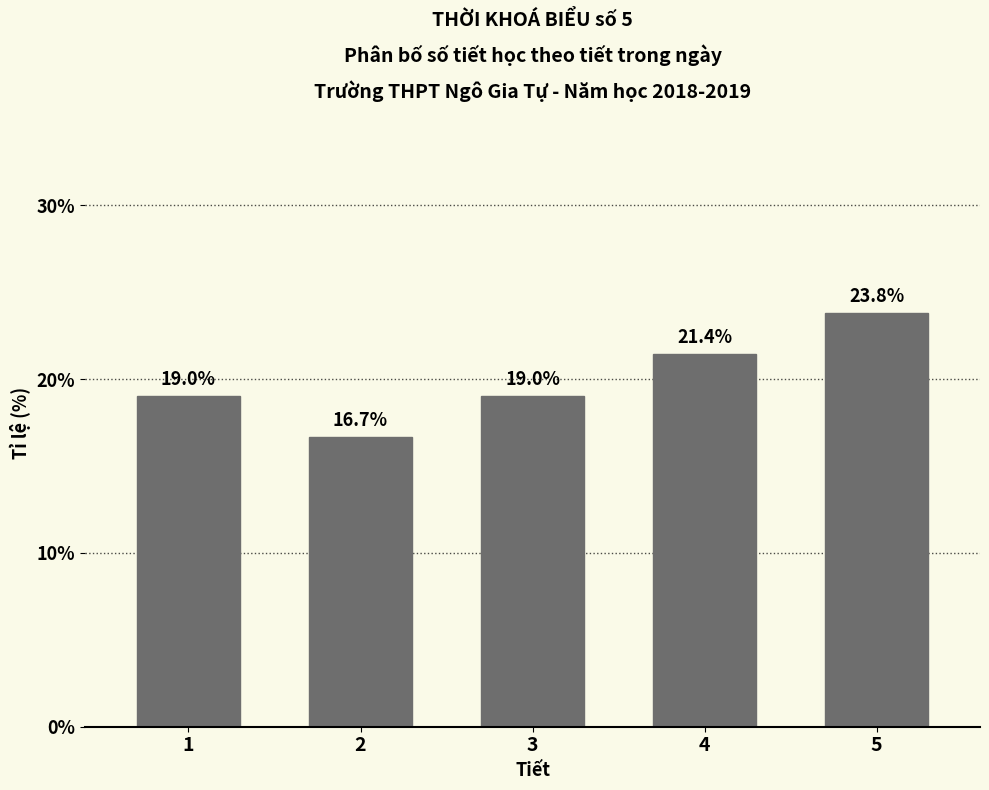

Reading left to right, what are all the values shown in this chart?

19.0	16.7	19.0	21.4	23.8